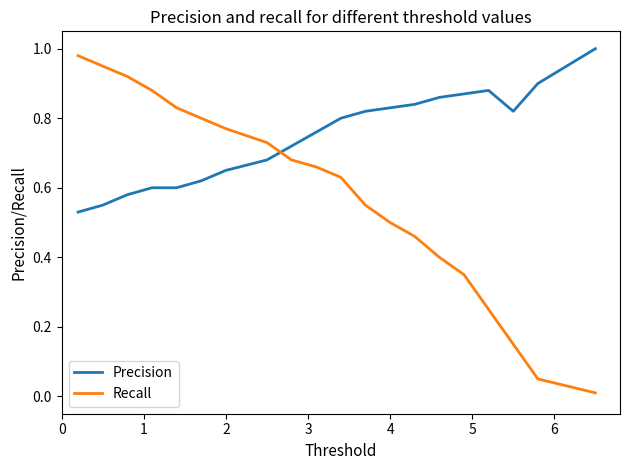

Which series ends up on top after the final intersection of Precision and Recall?

Precision